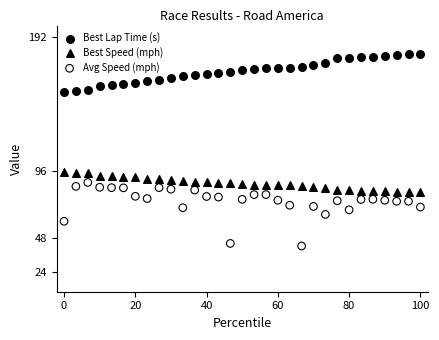

Across all data points, what is the range of Y values (max minus min)?

136.9